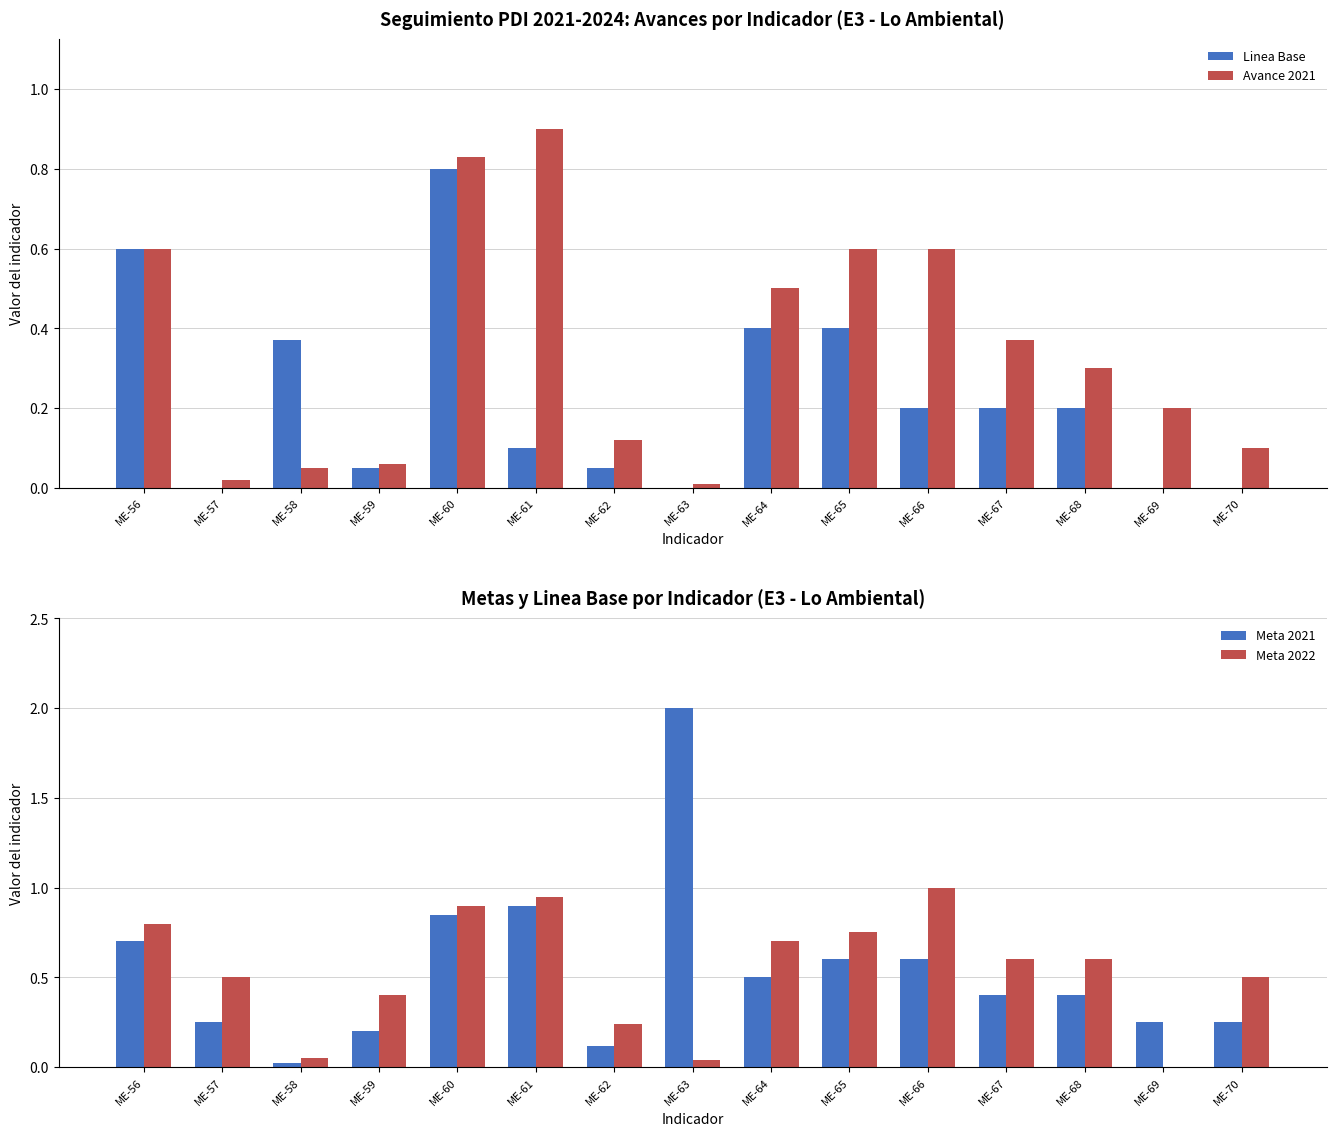

What is the value of the Meta 2022 bar at the 9th from the left?

0.7